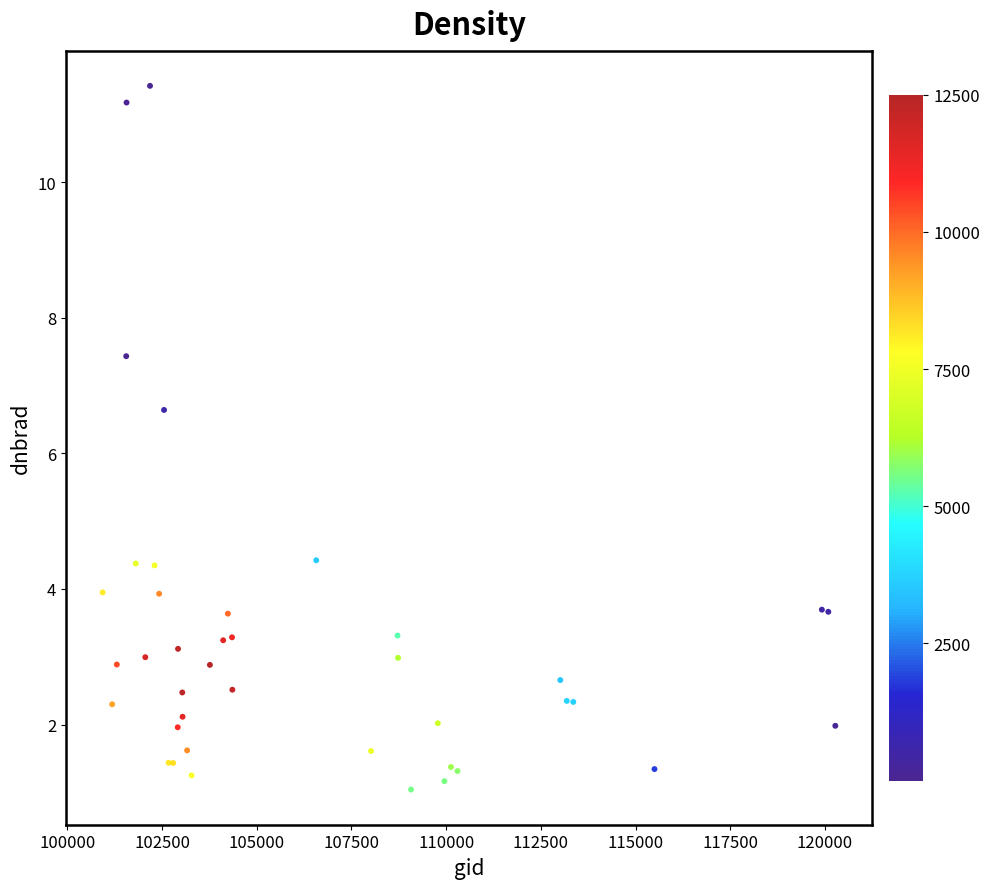

What Y value in the scatter plot is closest to 6?

6.6